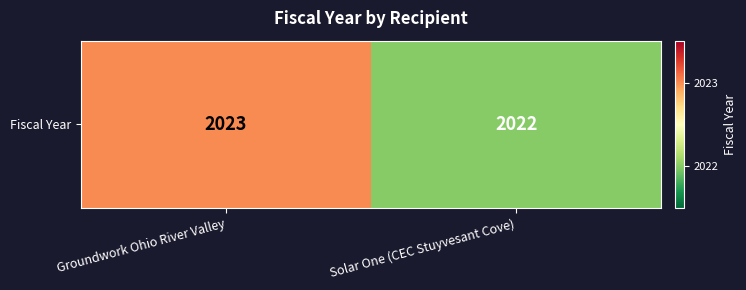

The chart shows a value of 2022 at Solar One (CEC Stuyvesant Cove). True or false?

True